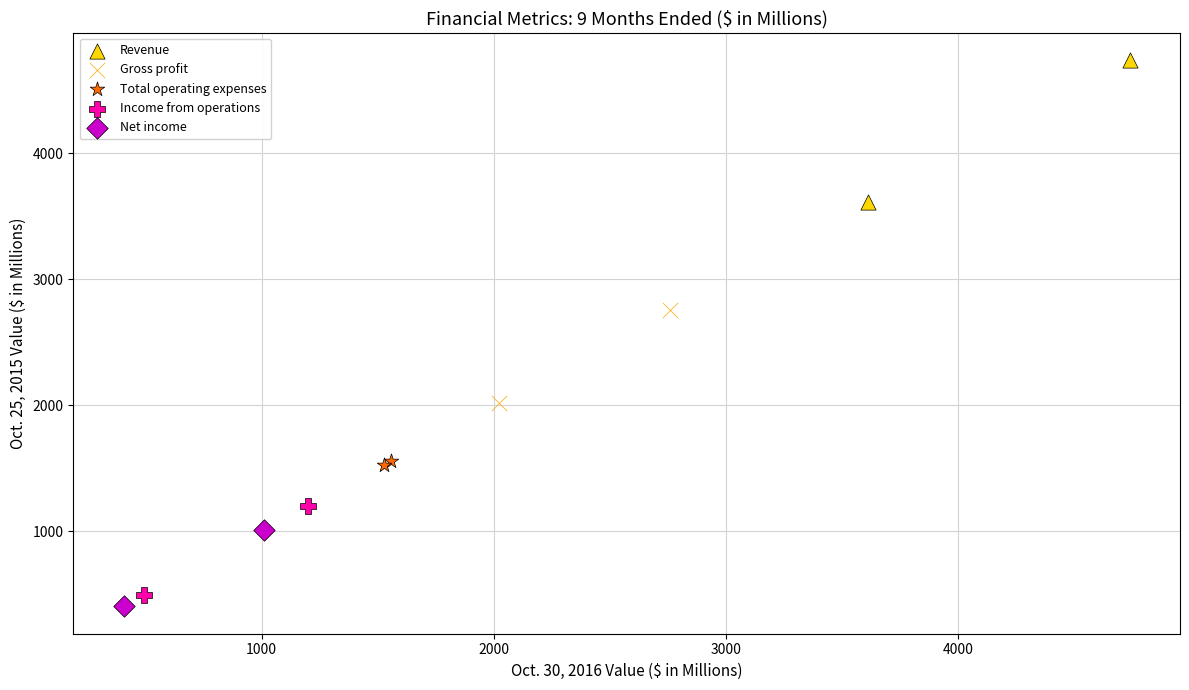

What are all the series names shown in the legend?

Revenue, Gross profit, Total operating expenses, Income from operations, Net income